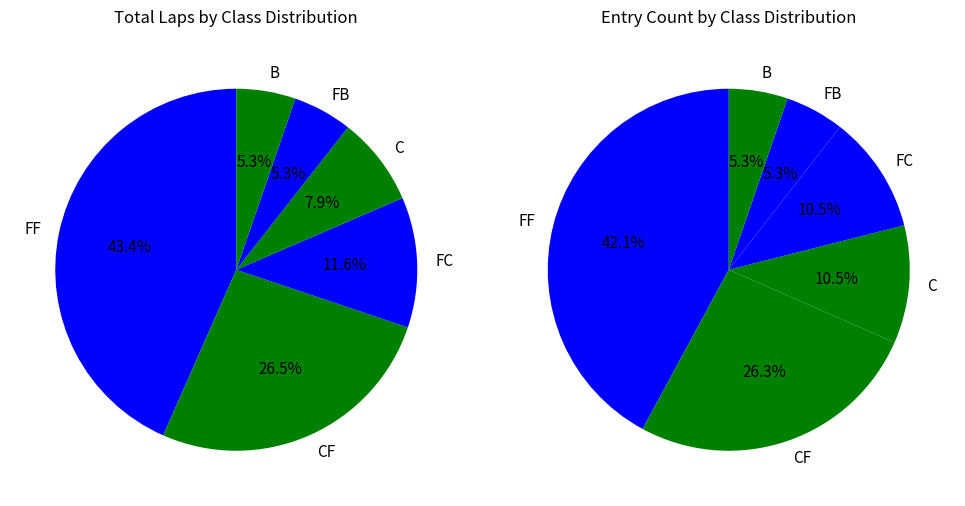

Which slice is the largest?

FF